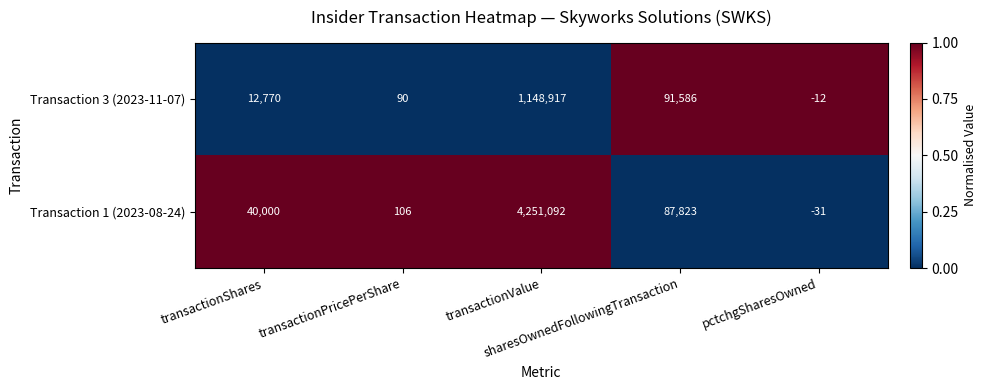

Which series has the largest total across all categories?

Transaction 1 (2023-08-24)